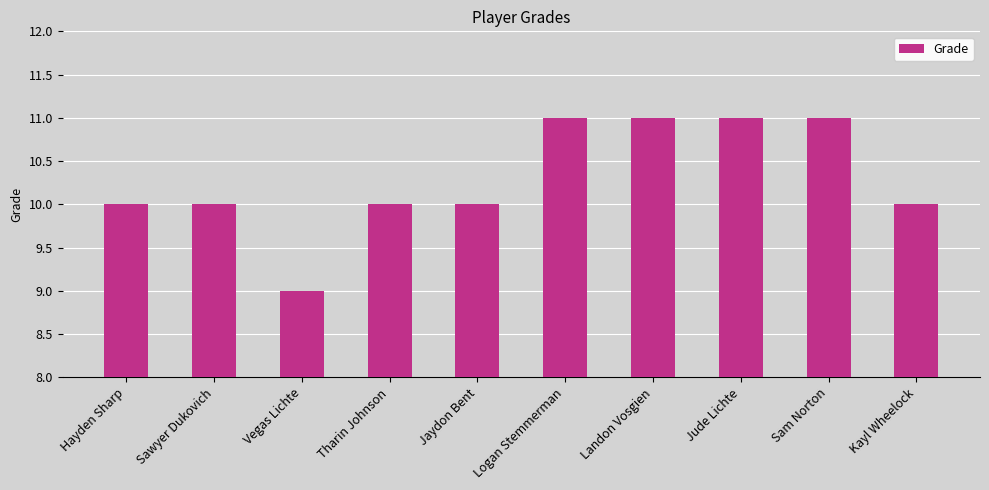

How many categories are shown in the chart?

10